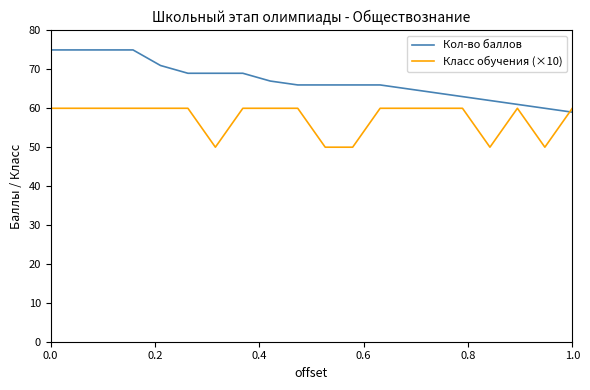

After their last crossing, which series has the higher values: Кол-во баллов or Класс обучения (×10)?

Класс обучения (×10)